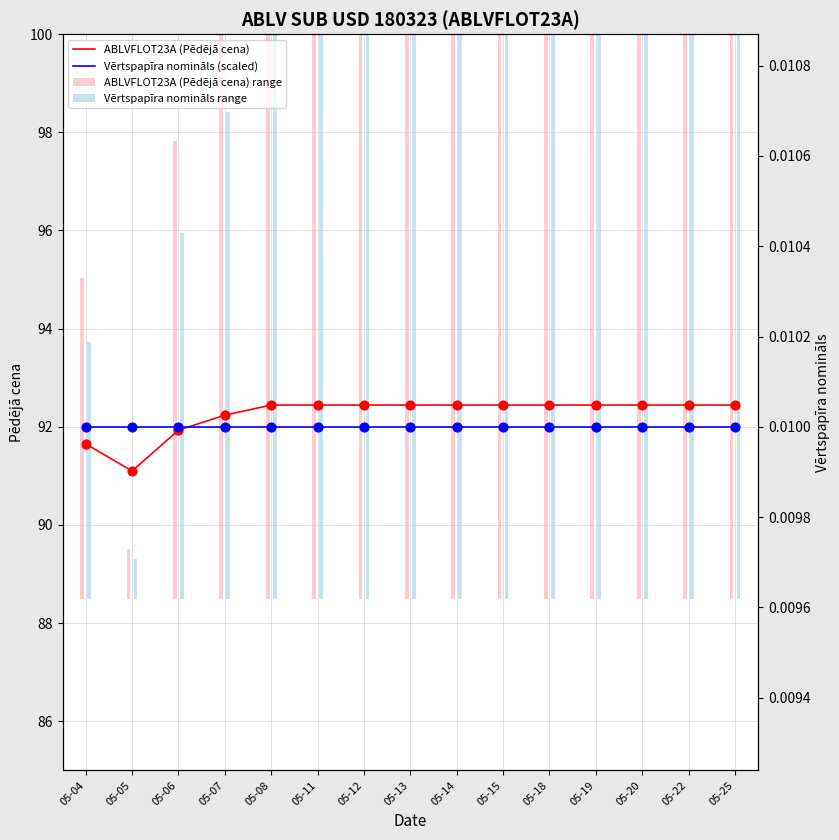

Which series contains the lowest Y value?

ABLVFLOT23A (Pēdējā cena)